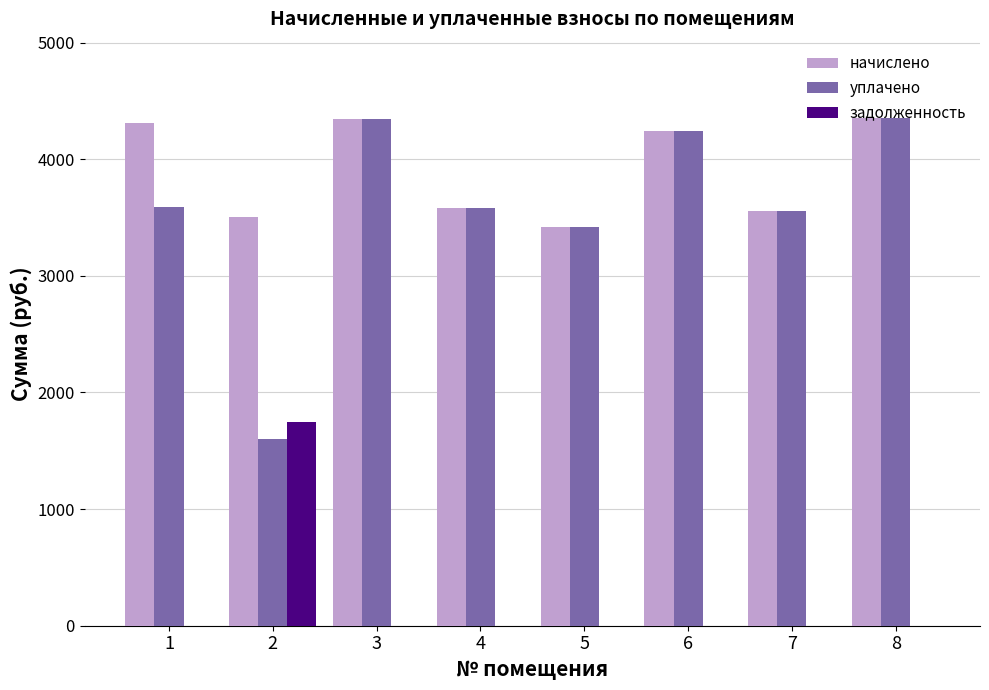

What is the greatest value displayed?

4355.3